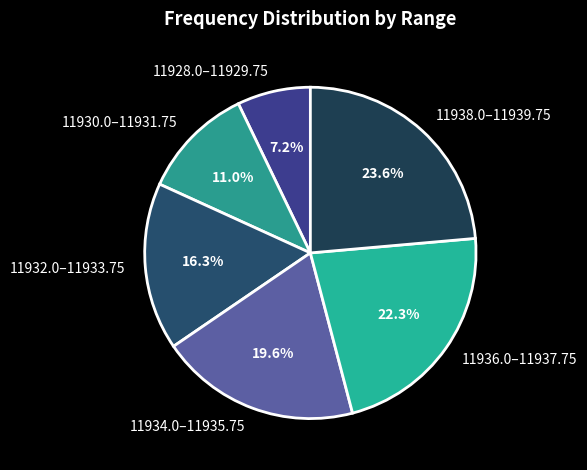

Is there a majority slice in this chart?

No